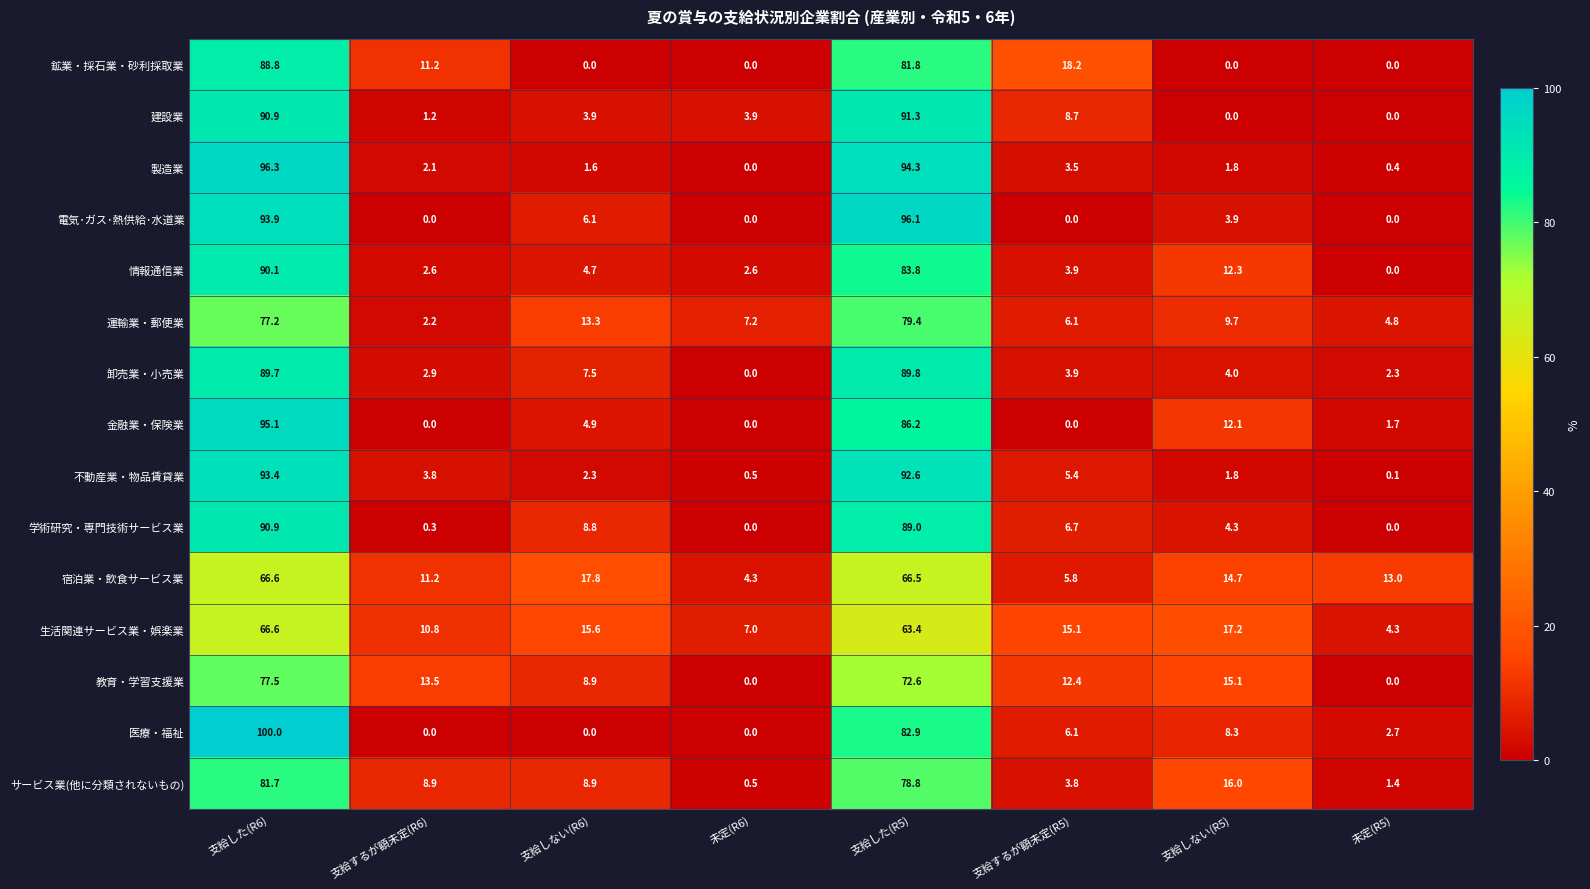

Count the number of categories in the chart.

8